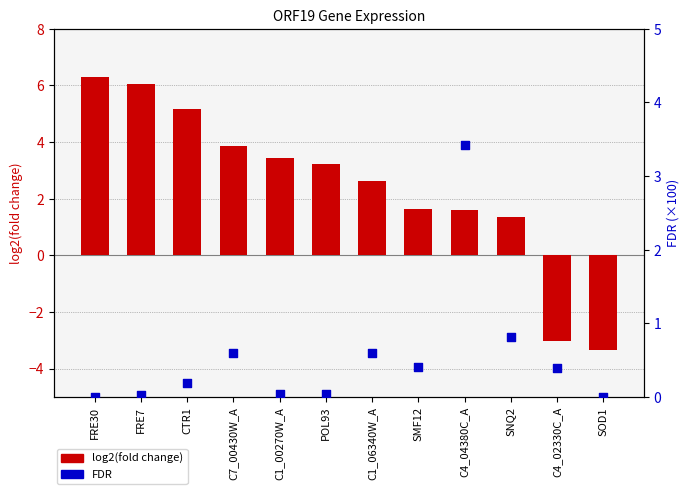

What are all the series names shown in the legend?

log2(fold change), FDR